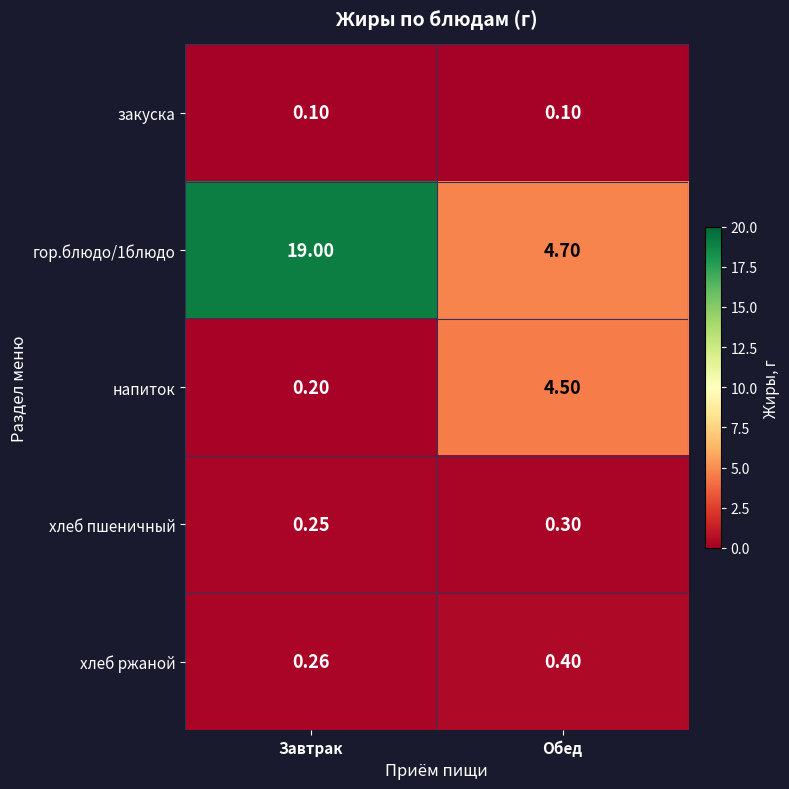

At which category is the sum across all series the highest?

Завтрак